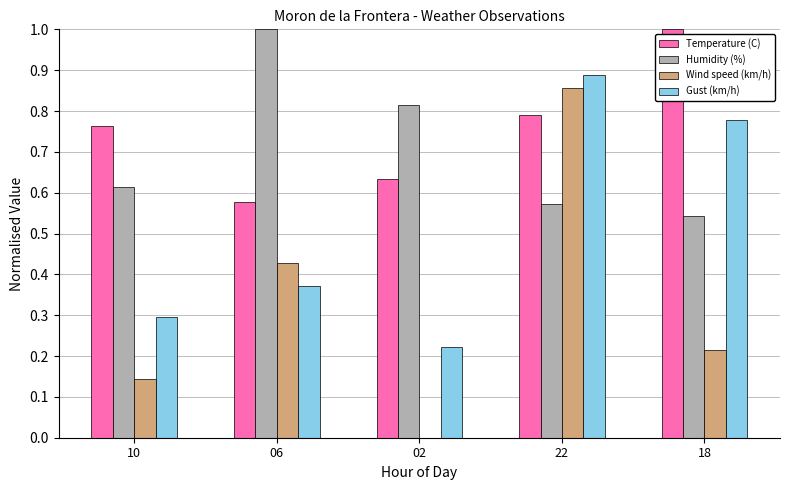

What is the approximate value of Temperature (C) at 18?

1.0